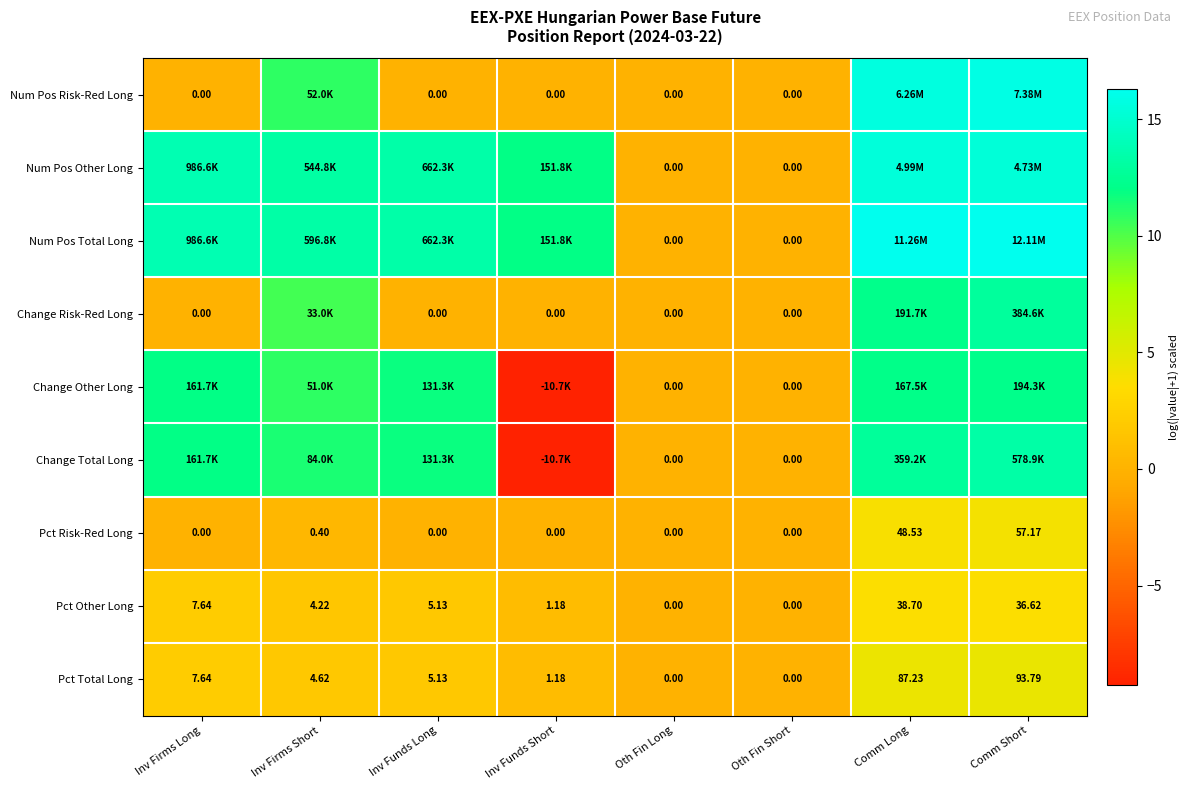

At which label does Pct Other Long reach its peak?

Comm Long